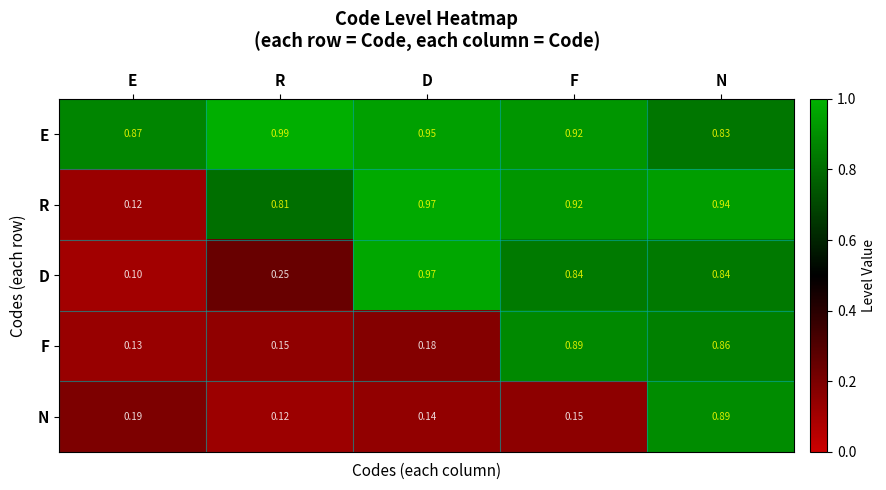

Rank the series by their average value, from highest to lowest.

E, R, D, F, N